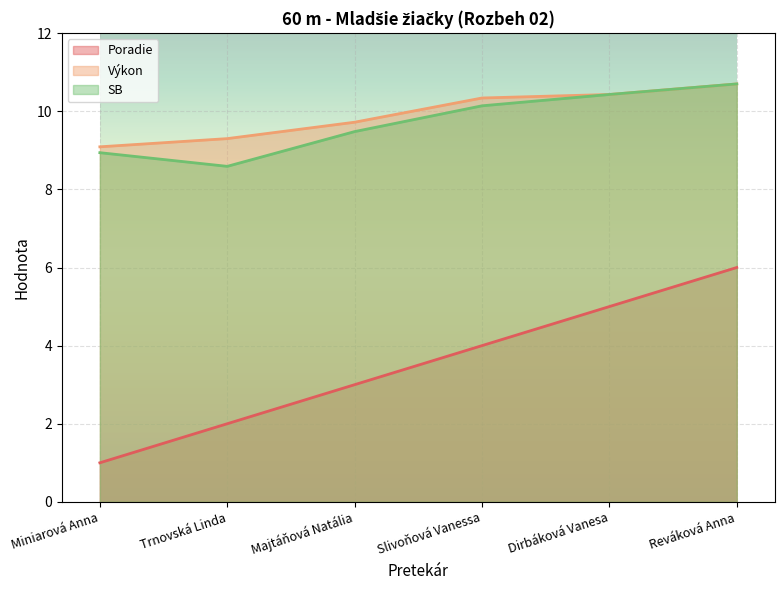

What is the value of the Výkon point at the 3rd from the left?

9.7